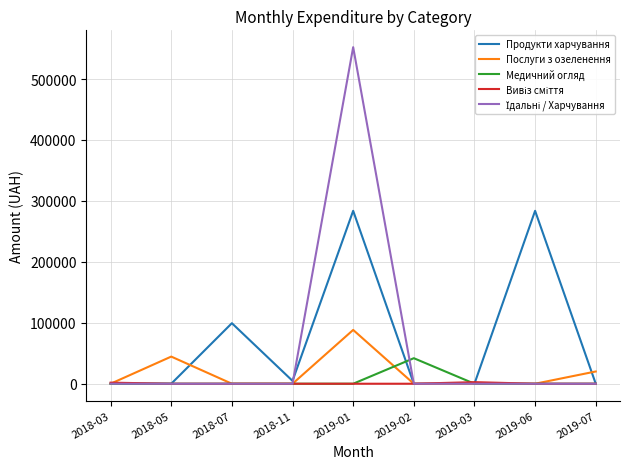

Which label corresponds to the largest value in the chart?

2019-01